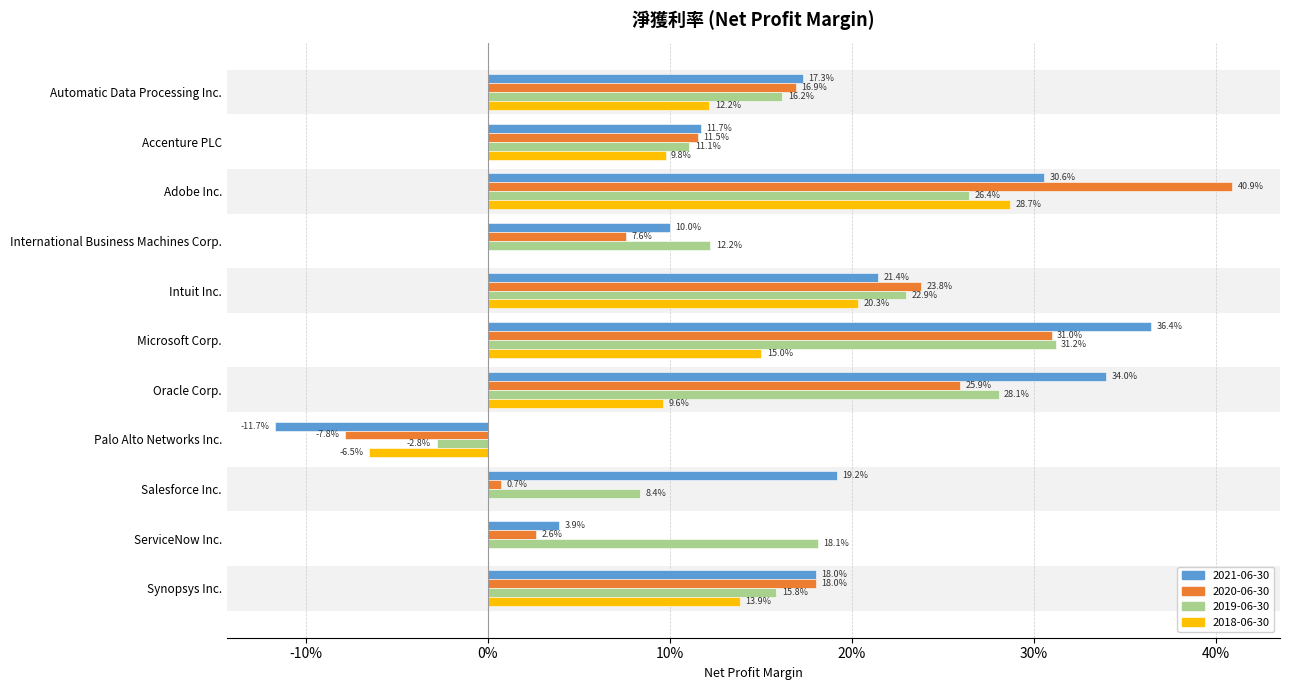

What are all the series names shown in the legend?

2021-06-30, 2020-06-30, 2019-06-30, 2018-06-30